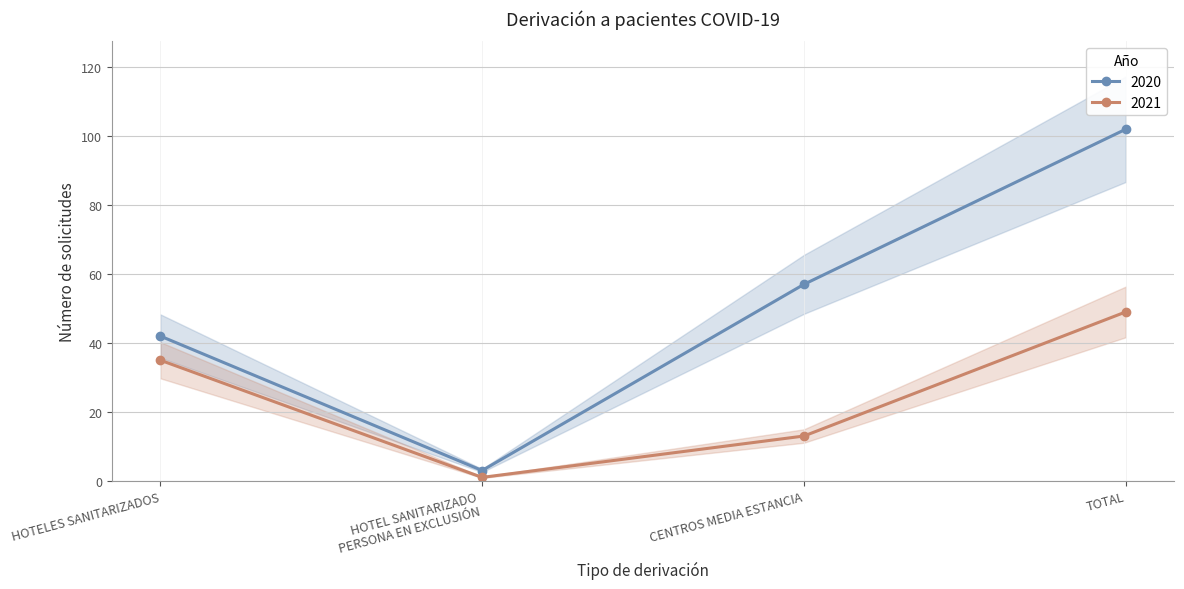

Reading left to right, what are all the values shown in this chart?

2020: 42	3	57	102
2021: 35	1	13	49